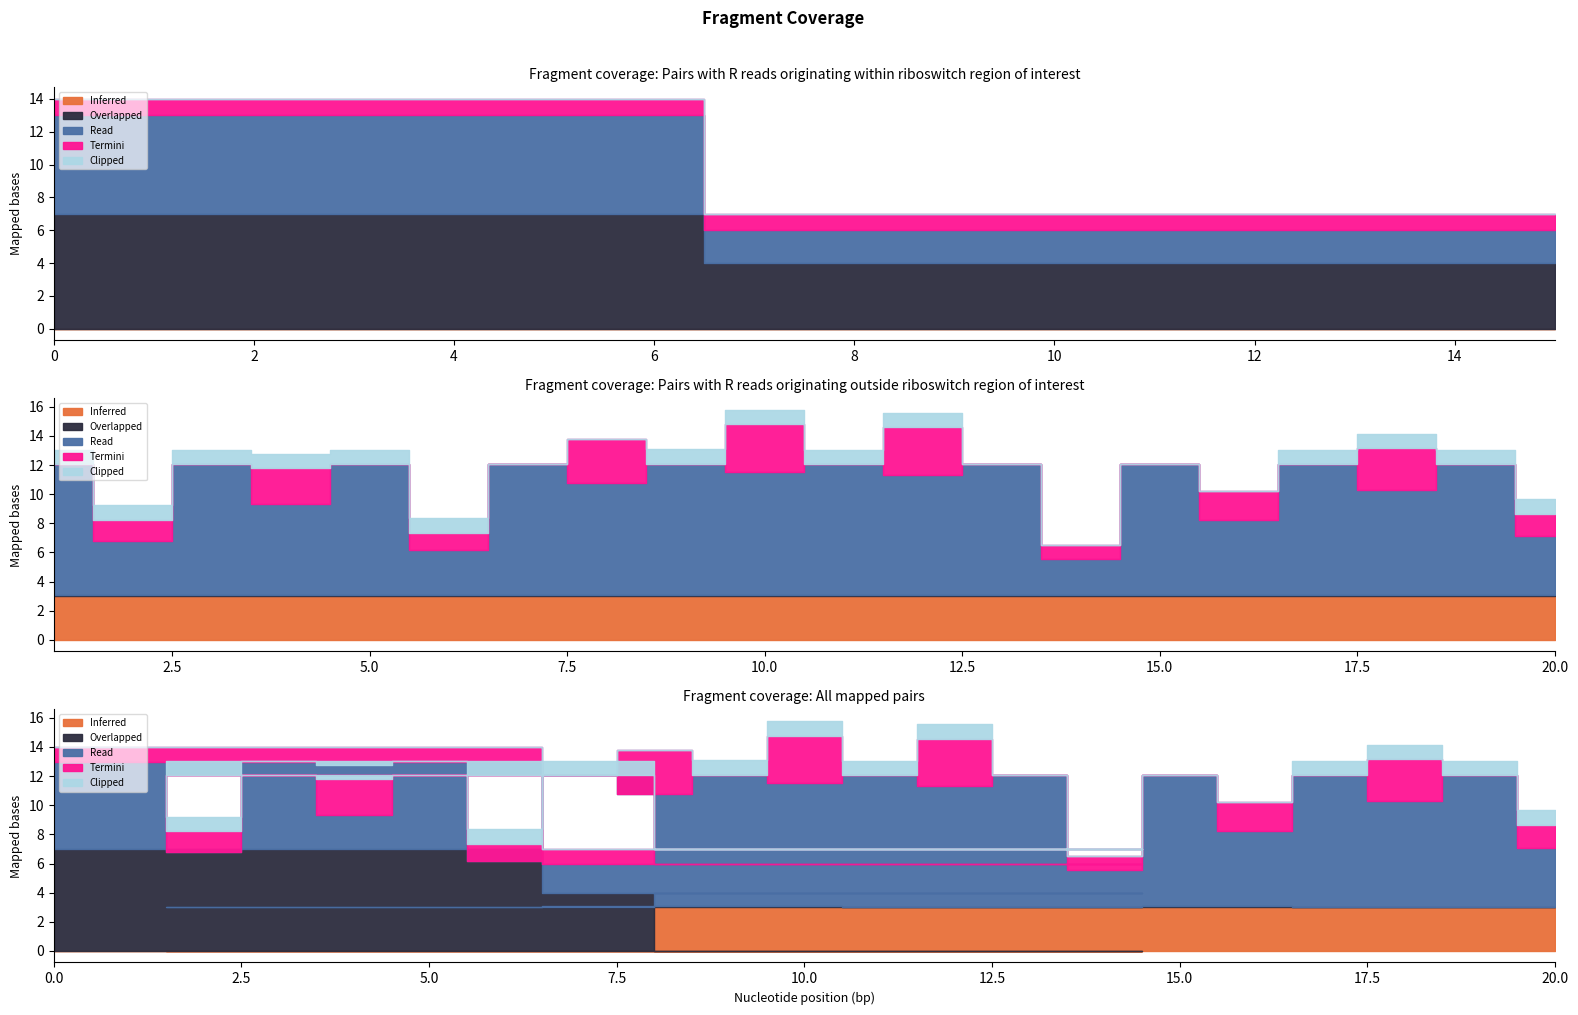

Which has a higher value, 1 or 2?

1